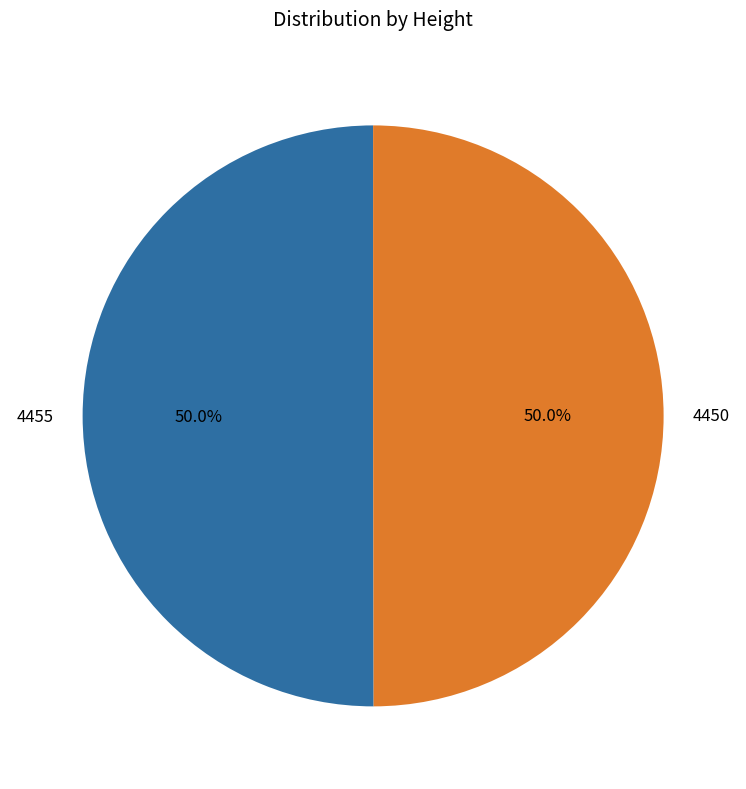

Combined, what portion of the pie is 4450 and 4455?

100.0%